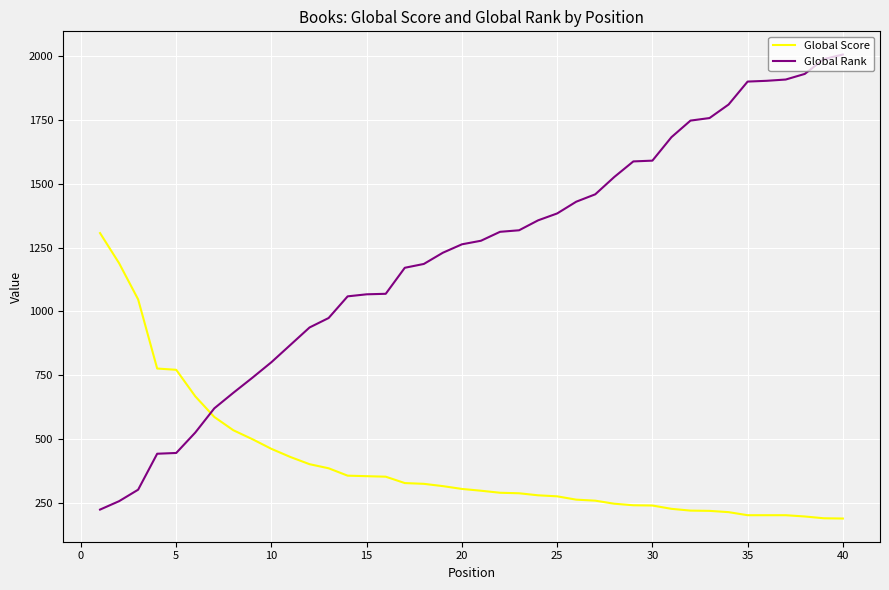

List the series in order of their overall mean, lowest first.

Global Score, Global Rank